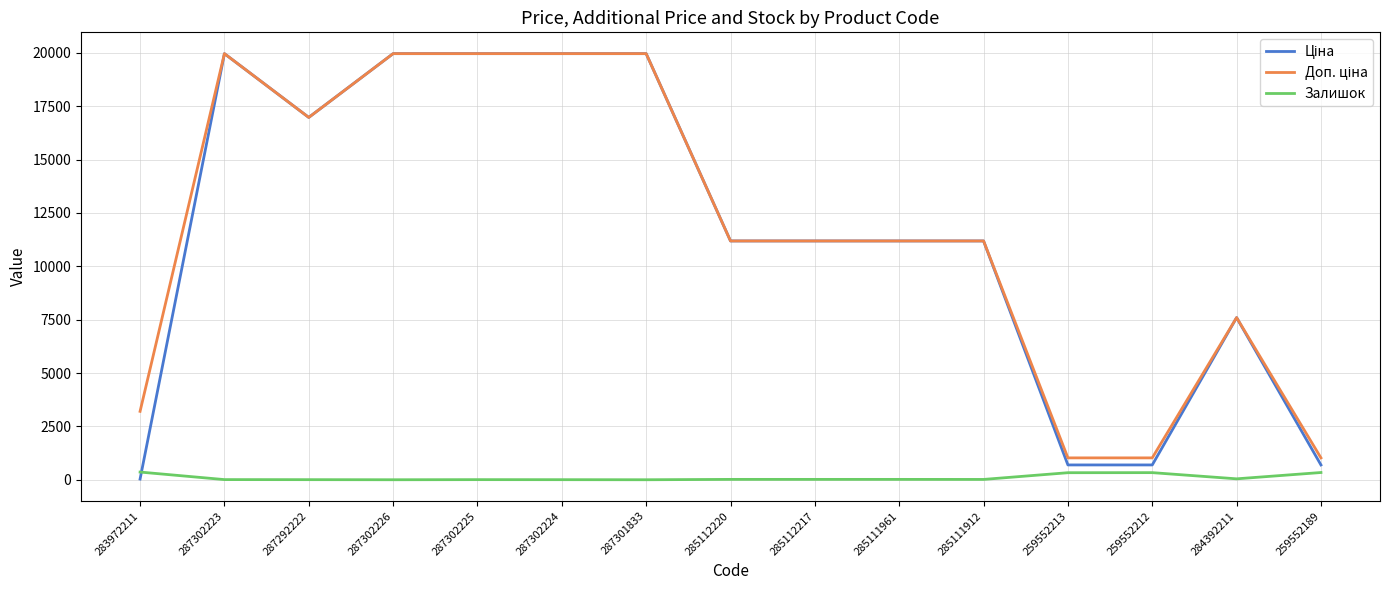

What is the difference between the highest and lowest values at 287301833?

19964.2